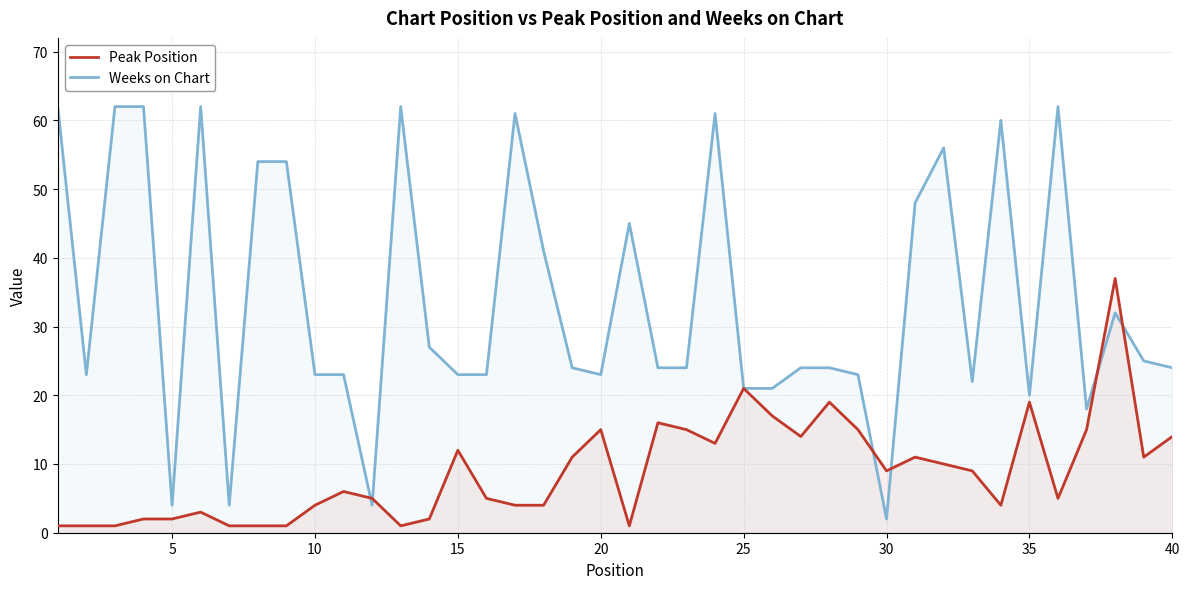

True or false: Peak Position has a value of 21 at 25.

True